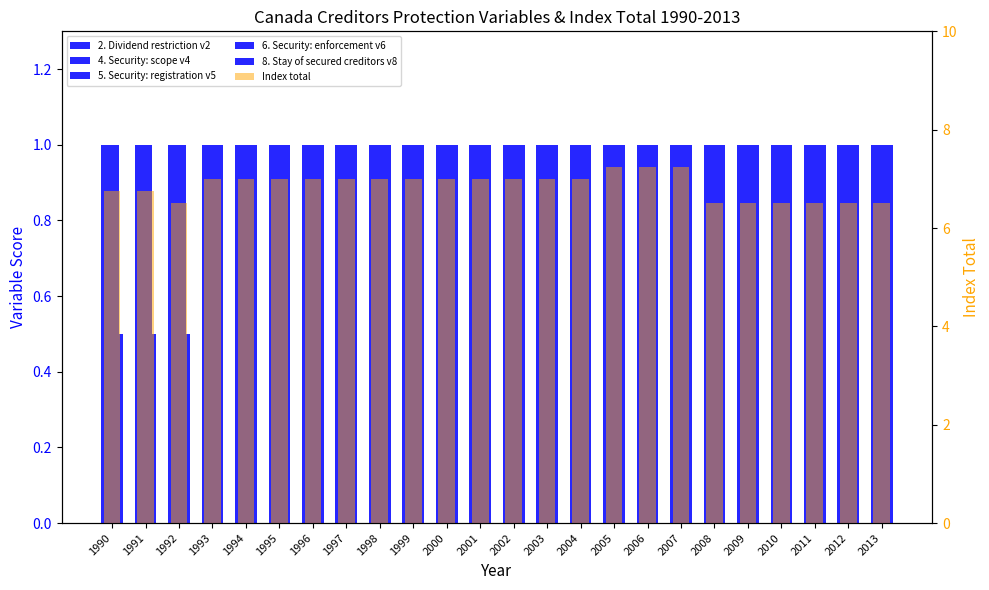

Reading left to right, list all the values displayed in this chart.

2. Dividend restriction v2: 1.0	1.0	1.0	1.0	1.0	1.0	1.0	1.0	1.0	1.0	1.0	1.0	1.0	1.0	1.0	1.0	1.0	1.0	1.0	1.0	1.0	1.0	1.0	1.0
4. Security: scope v4: 1.0	1.0	1.0	1.0	1.0	1.0	1.0	1.0	1.0	1.0	1.0	1.0	1.0	1.0	1.0	1.0	1.0	1.0	1.0	1.0	1.0	1.0	1.0	1.0
5. Security: registration v5: 1.0	1.0	1.0	1.0	1.0	1.0	1.0	1.0	1.0	1.0	1.0	1.0	1.0	1.0	1.0	1.0	1.0	1.0	1.0	1.0	1.0	1.0	1.0	1.0
6. Security: enforcement v6: 1.0	1.0	1.0	1.0	1.0	1.0	1.0	1.0	1.0	1.0	1.0	1.0	1.0	1.0	1.0	1.0	1.0	1.0	1.0	1.0	1.0	1.0	1.0	1.0
8. Stay of secured creditors v8: 0.5	0.5	0.5	1.0	1.0	1.0	1.0	1.0	1.0	1.0	1.0	1.0	1.0	1.0	1.0	1.0	1.0	1.0	1.0	1.0	1.0	1.0	1.0	1.0
Index total: 6.8	6.8	6.5	7.0	7.0	7.0	7.0	7.0	7.0	7.0	7.0	7.0	7.0	7.0	7.0	7.2	7.2	7.2	6.5	6.5	6.5	6.5	6.5	6.5